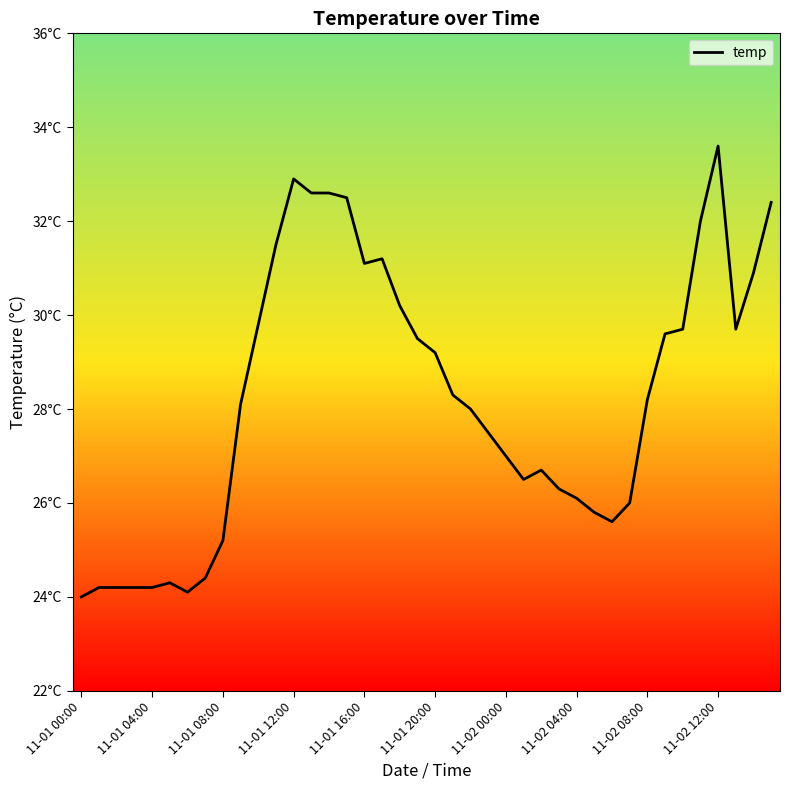

Reading left to right, what are all the values shown in this chart?

24.0	24.2	24.2	24.2	24.2	24.3	24.1	24.4	25.2	28.1	29.8	31.5	32.9	32.6	32.6	32.5	31.1	31.2	30.2	29.5	29.2	28.3	28.0	27.5	27.0	26.5	26.7	26.3	26.1	25.8	25.6	26.0	28.2	29.6	29.7	32.0	33.6	29.7	30.9	32.4